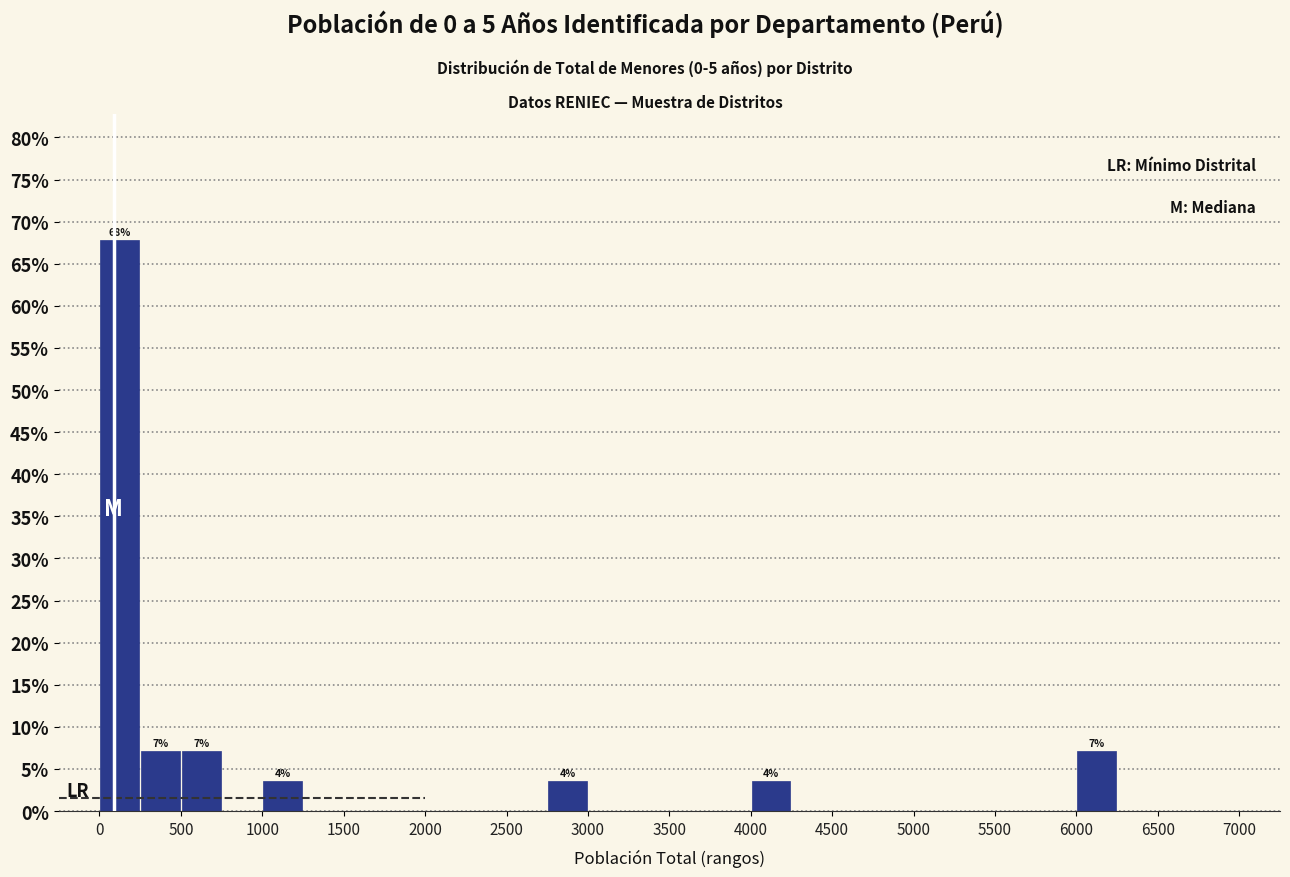

Which range on the x-axis has the tallest bar?

0 to 250